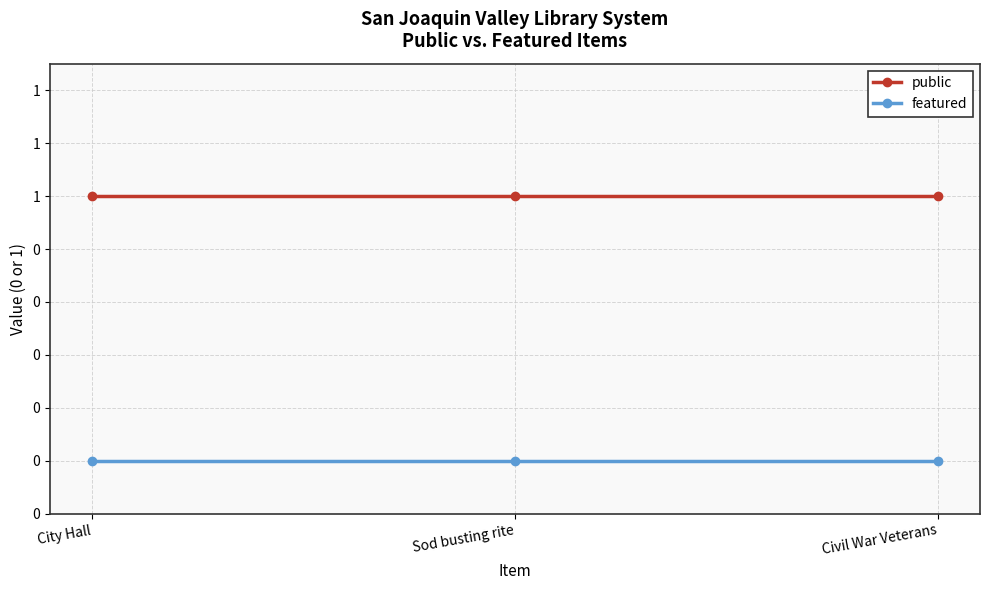

Does the chart have visible grid lines?

Yes